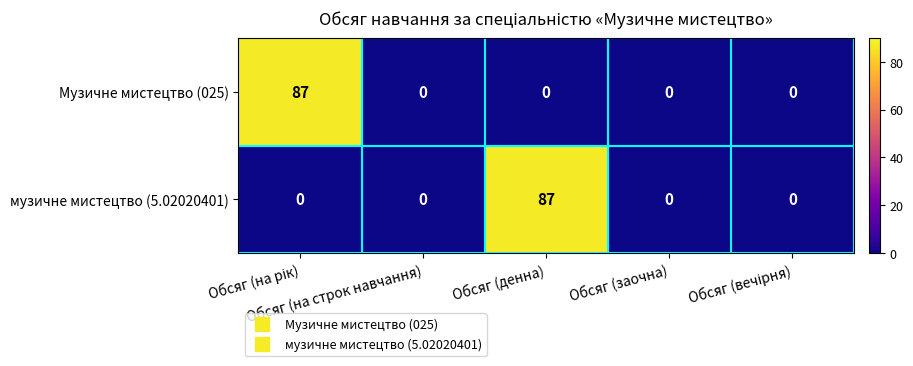

What is the average value of the Музичне мистецтво (025) series?

17